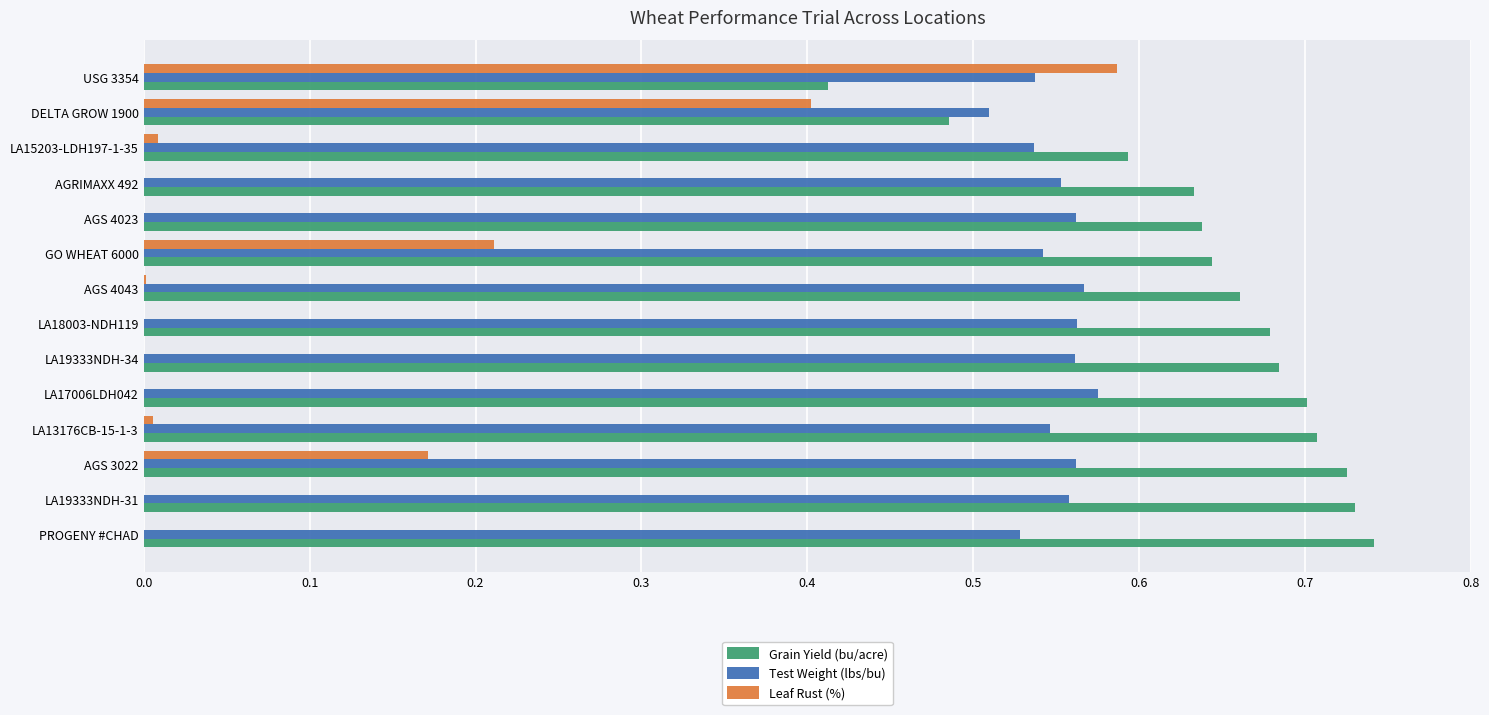

The value of Grain Yield (bu/acre) at LA15203-LDH197-1-35 is 0.8. True or false?

False